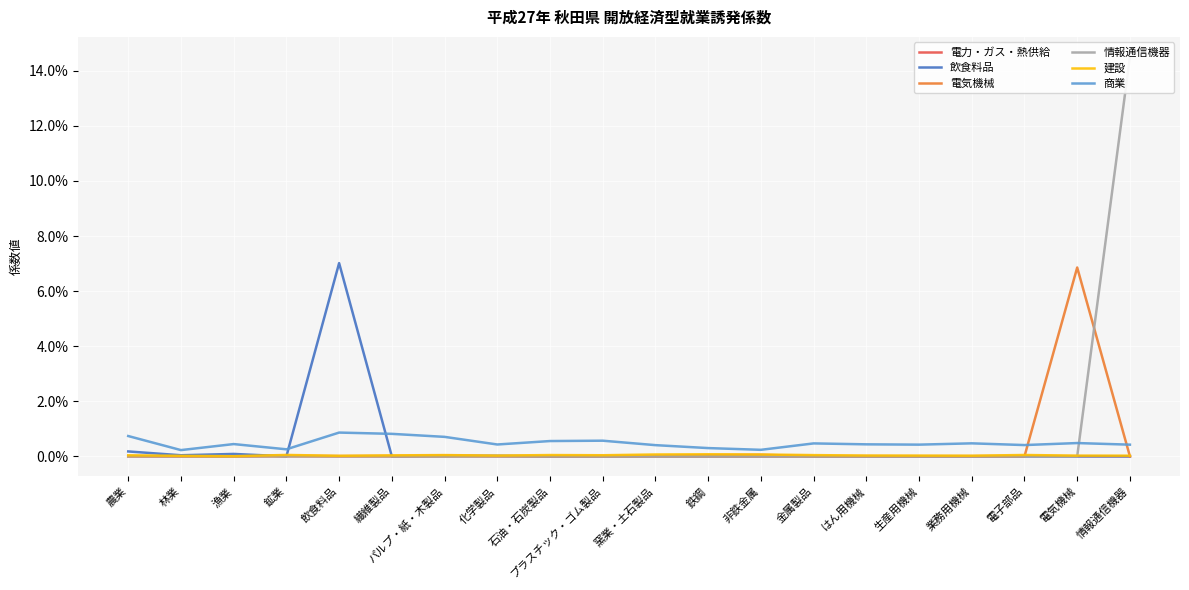

How many lines are shown in the chart?

6